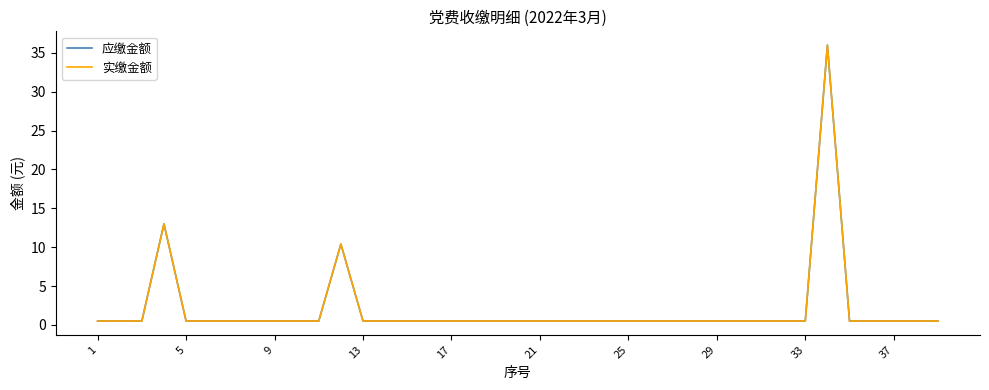

True or false: 应缴金额 and 实缴金额 cross at least once.

False